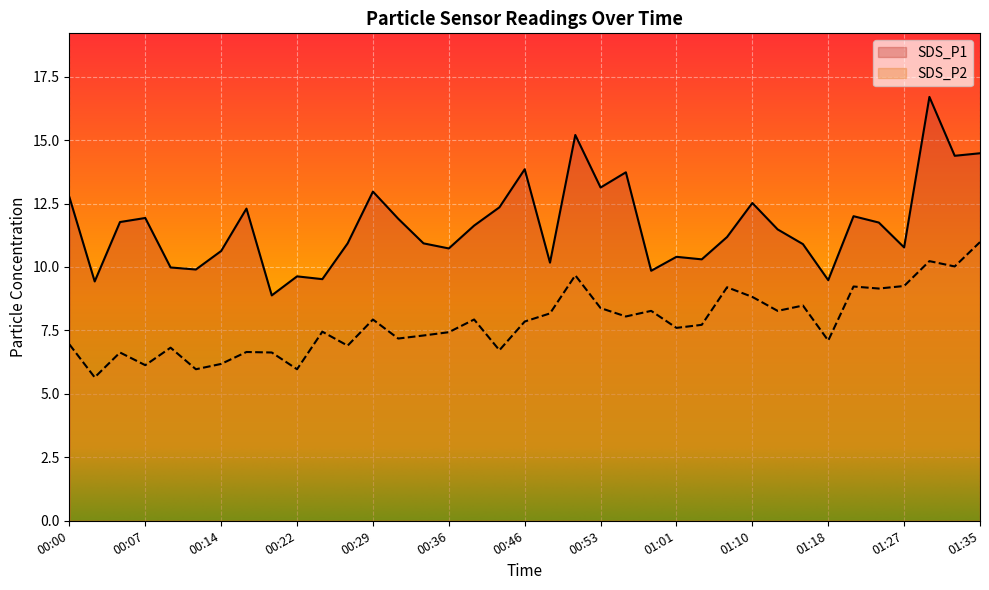

True or false: SDS_P2 and SDS_P1 cross at least once.

False